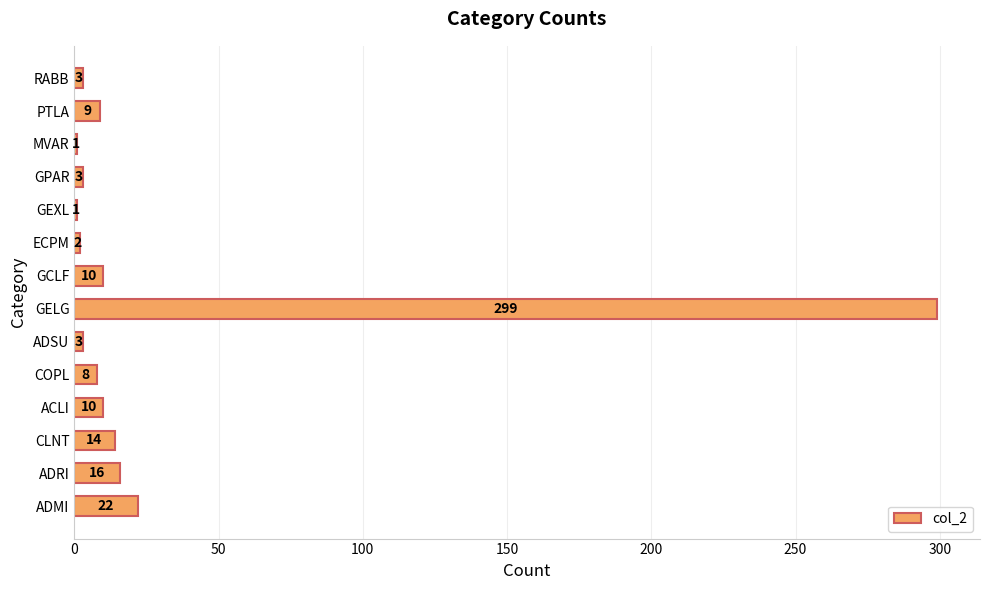

What is the maximum value shown in the chart?

299